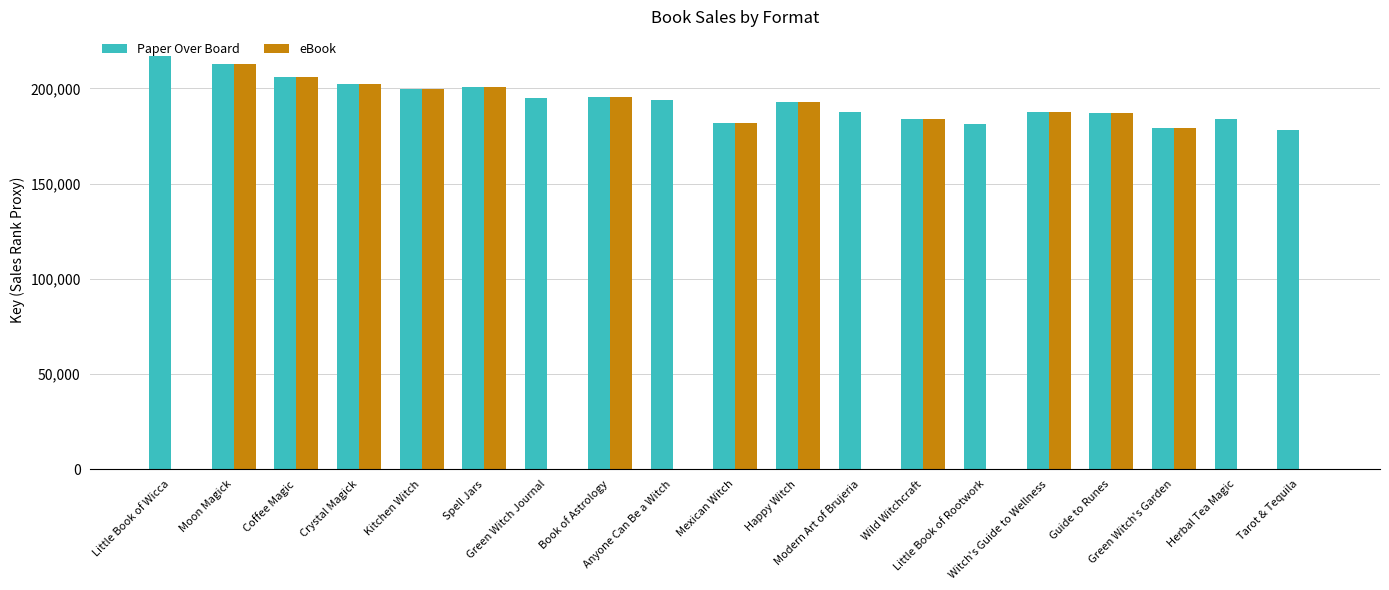

Does the chart contain stacked bars?

No